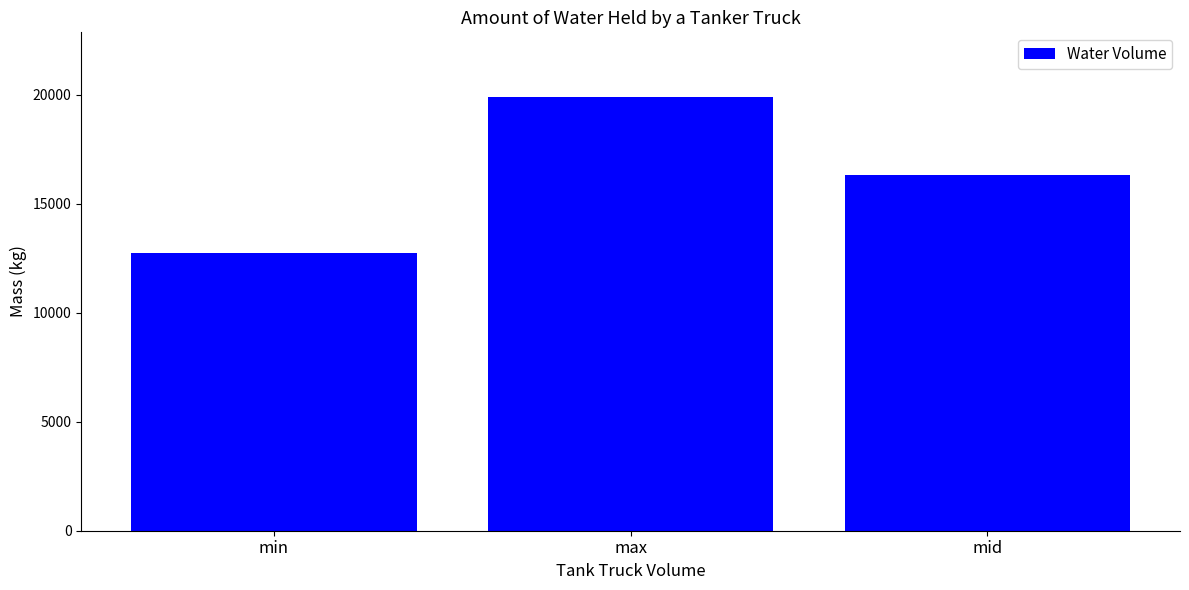

How many data points does each series have?

3